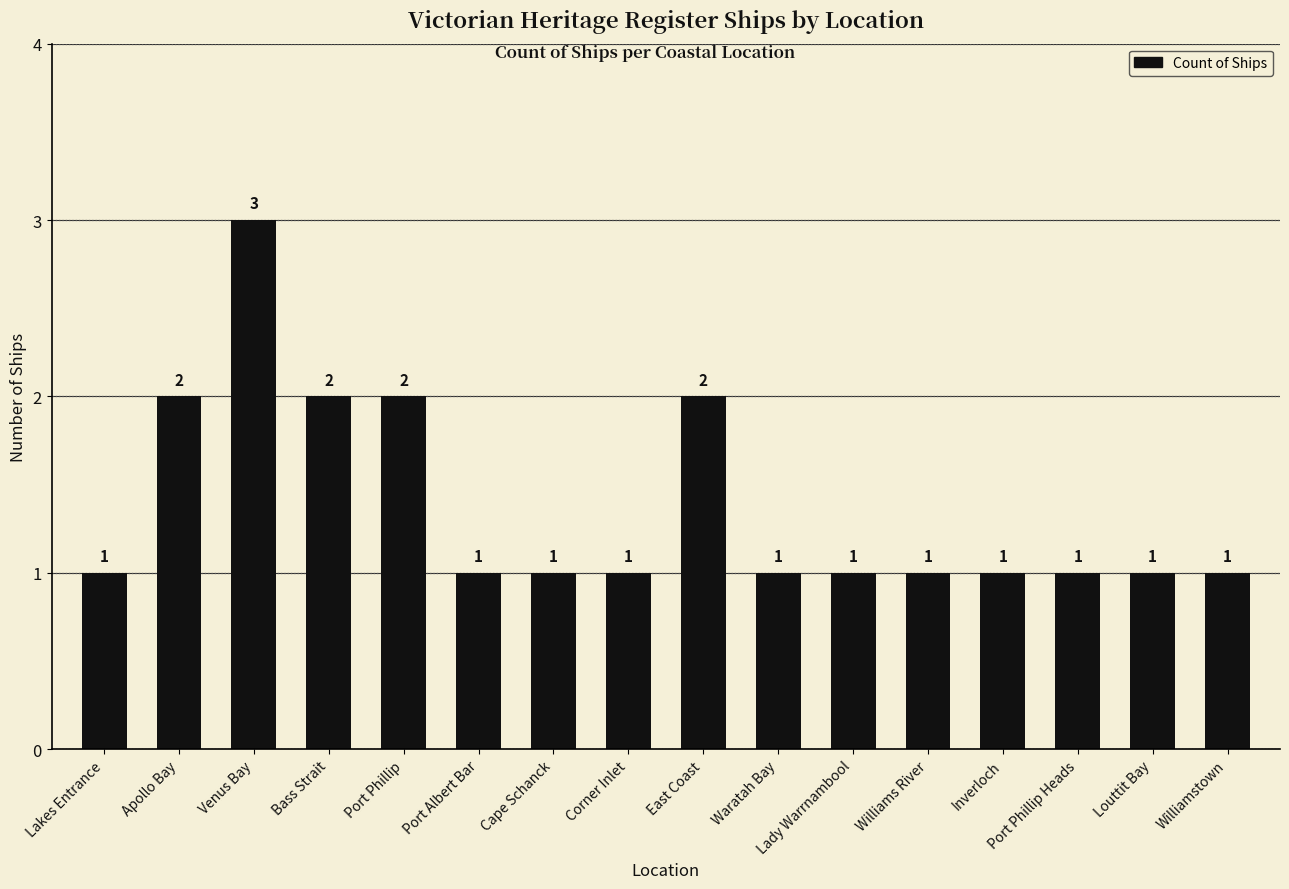

Reading right to left, list all the values displayed in this chart.

Williamstown=1	Louttit Bay=1	Port Phillip Heads=1	Inverloch=1	Williams River=1	Lady Warrnambool=1	Waratah Bay=1	East Coast=2	Corner Inlet=1	Cape Schanck=1	Port Albert Bar=1	Port Phillip=2	Bass Strait=2	Venus Bay=3	Apollo Bay=2	Lakes Entrance=1